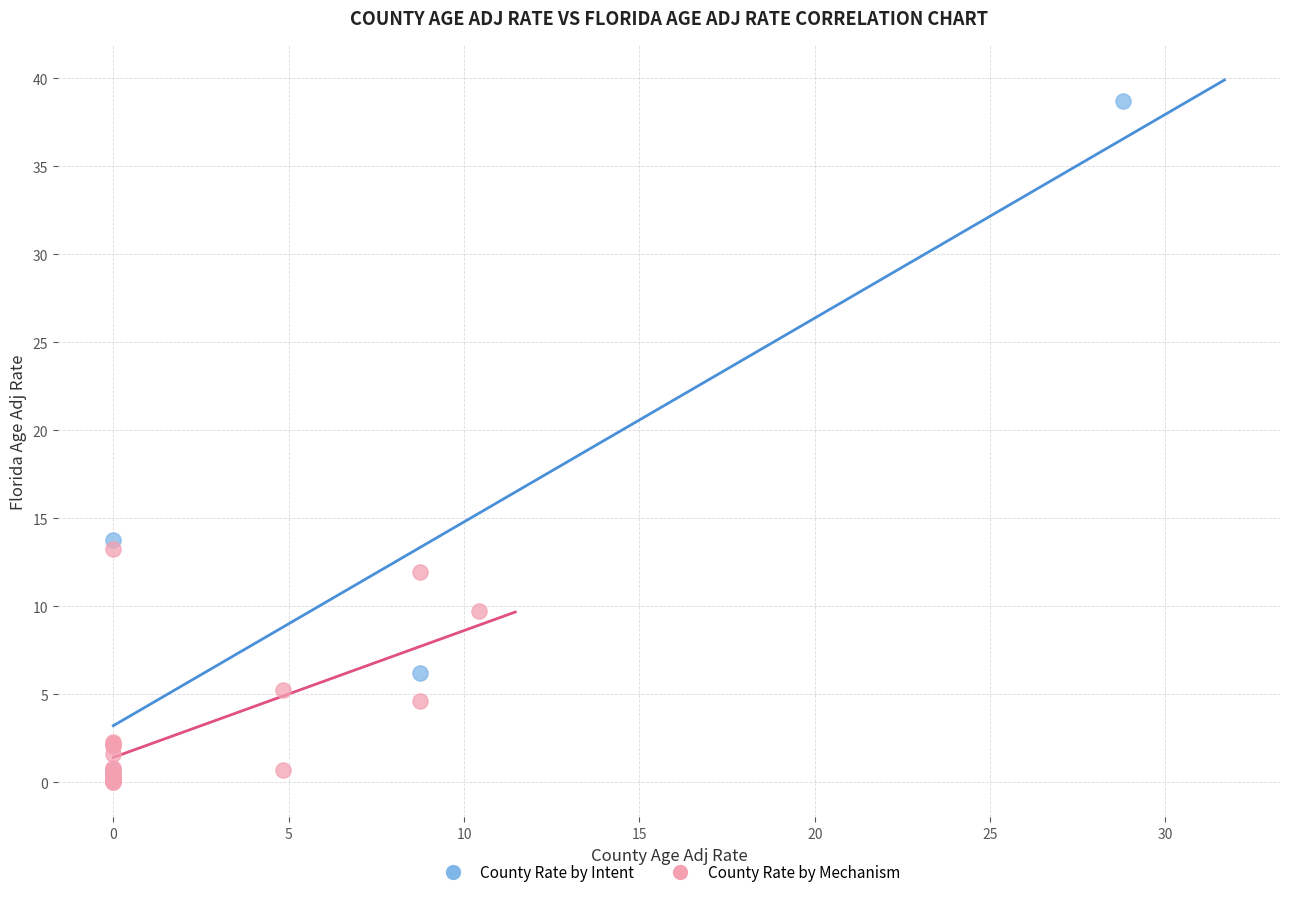

Which series has the largest Y range (max minus min)?

County Rate by Intent